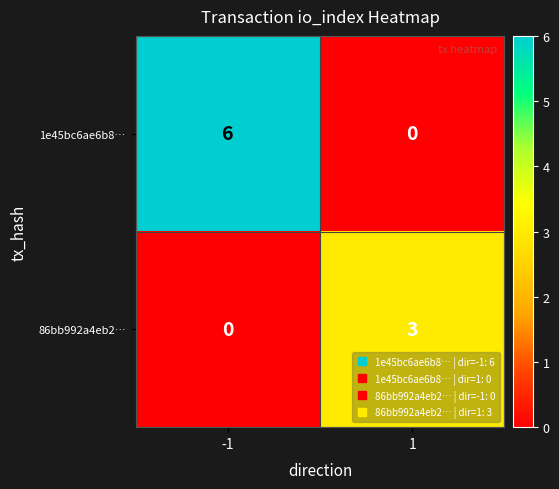

Reading right to left, transcribe all the data shown in this chart.

1e45bc6ae6b8…: 0	6
86bb992a4eb2…: 3	0